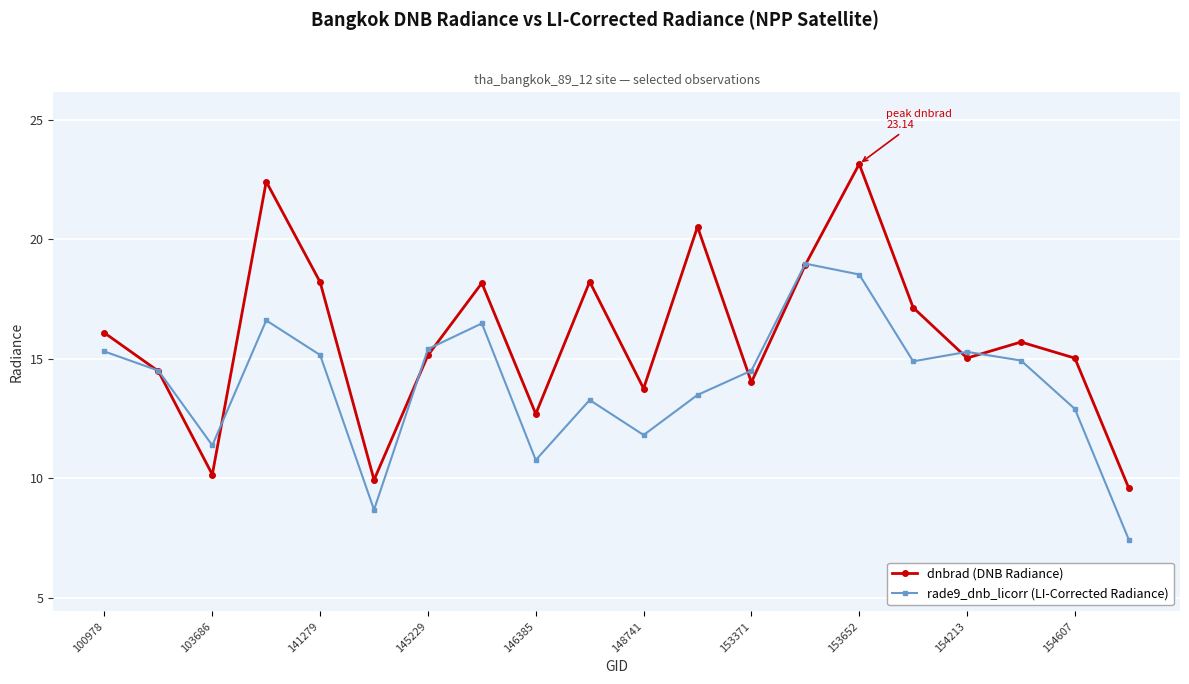

Reading left to right, what are all the values shown in this chart?

dnbrad (DNB Radiance): 16.1	14.5	10.1	22.4	18.2	9.9	15.1	18.2	12.7	18.2	13.7	20.5	14.0	18.9	23.1	17.1	15.0	15.7	15.0	9.6
rade9_dnb_licorr (LI-Corrected Radiance): 15.3	14.5	11.4	16.6	15.1	8.7	15.4	16.5	10.8	13.3	11.8	13.5	14.5	19.0	18.5	14.9	15.3	14.9	12.9	7.4